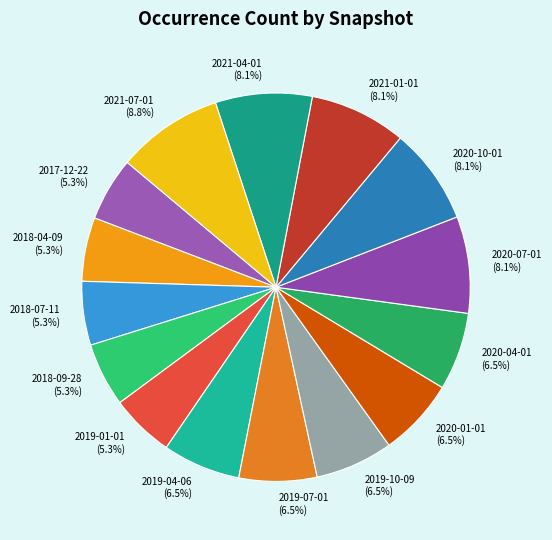

What is the largest slice in the pie chart?

2021-07-01